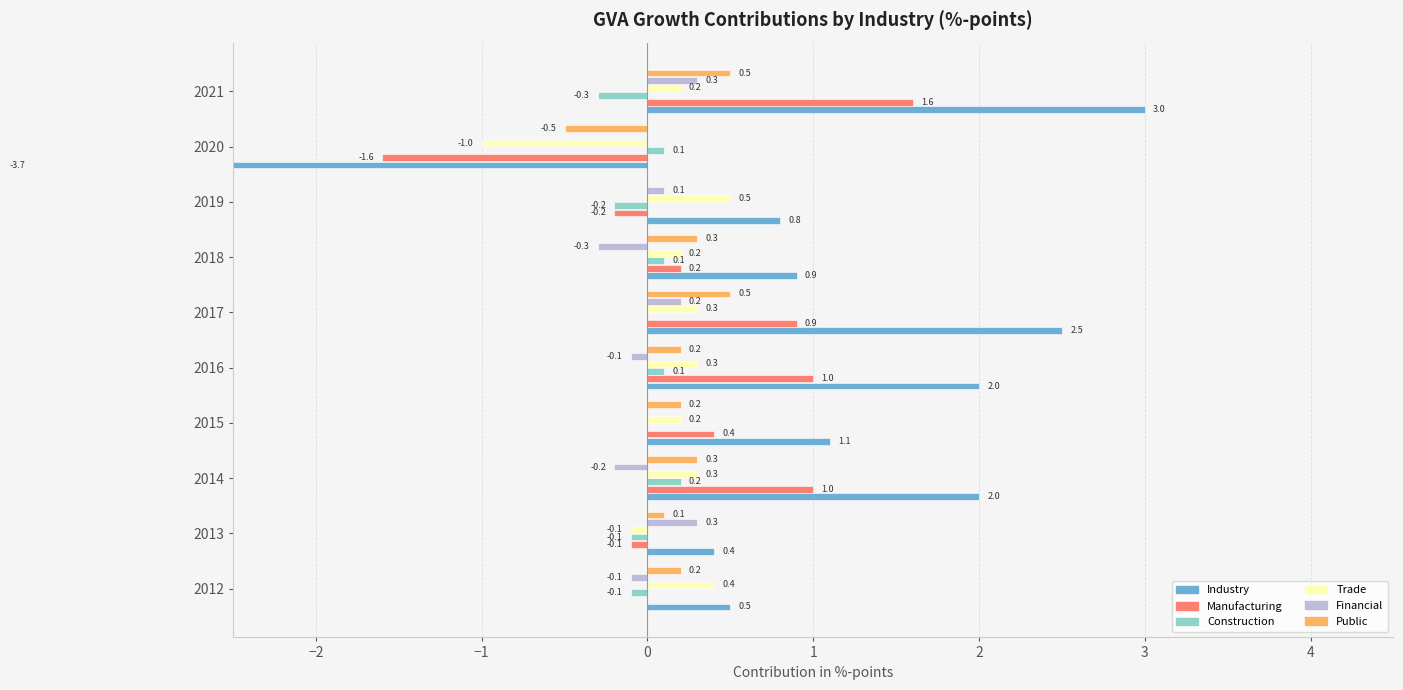

What is the smallest value displayed?

-3.7